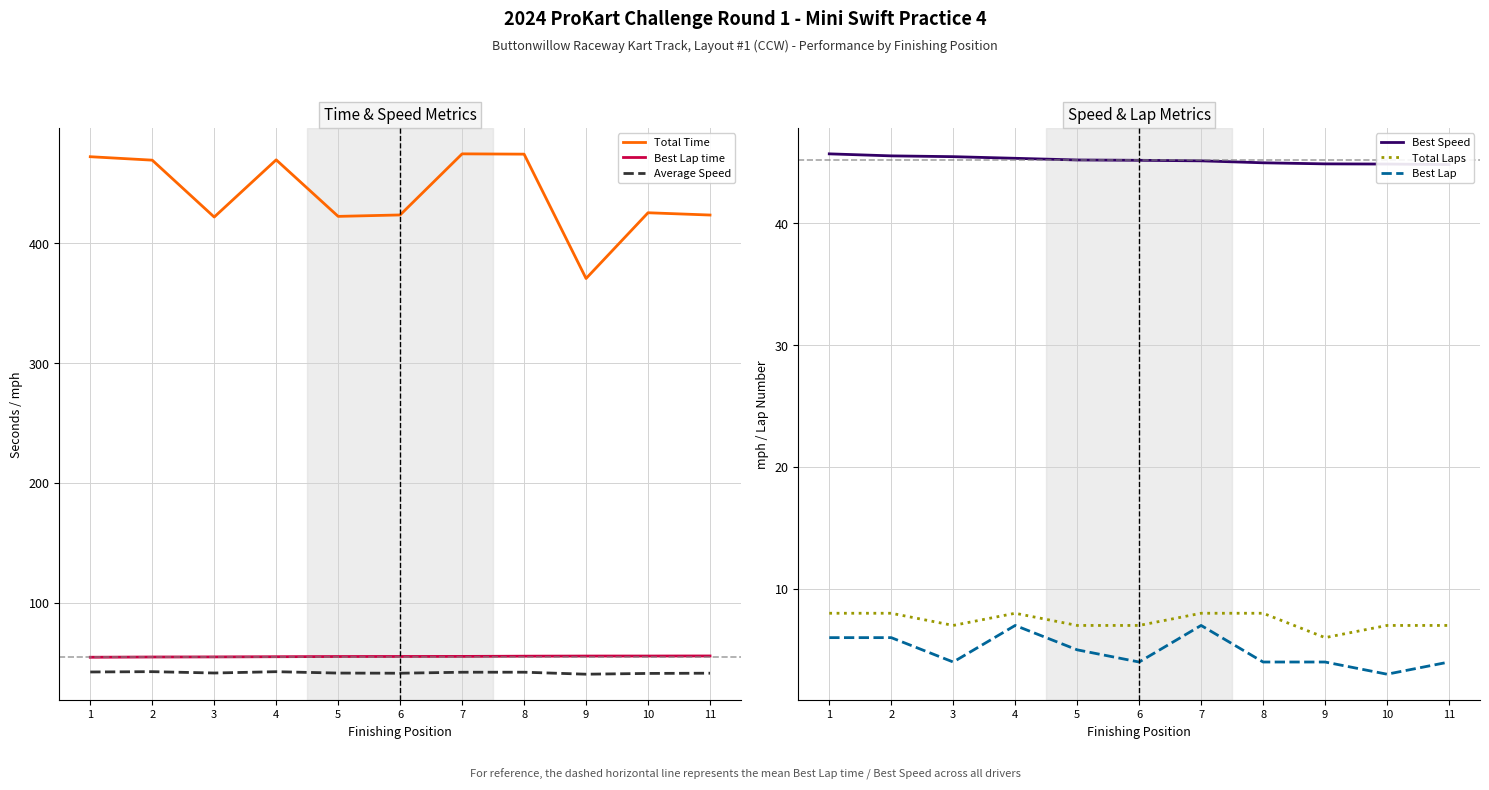

What is the spread (max minus min) of values at 5?

417.6